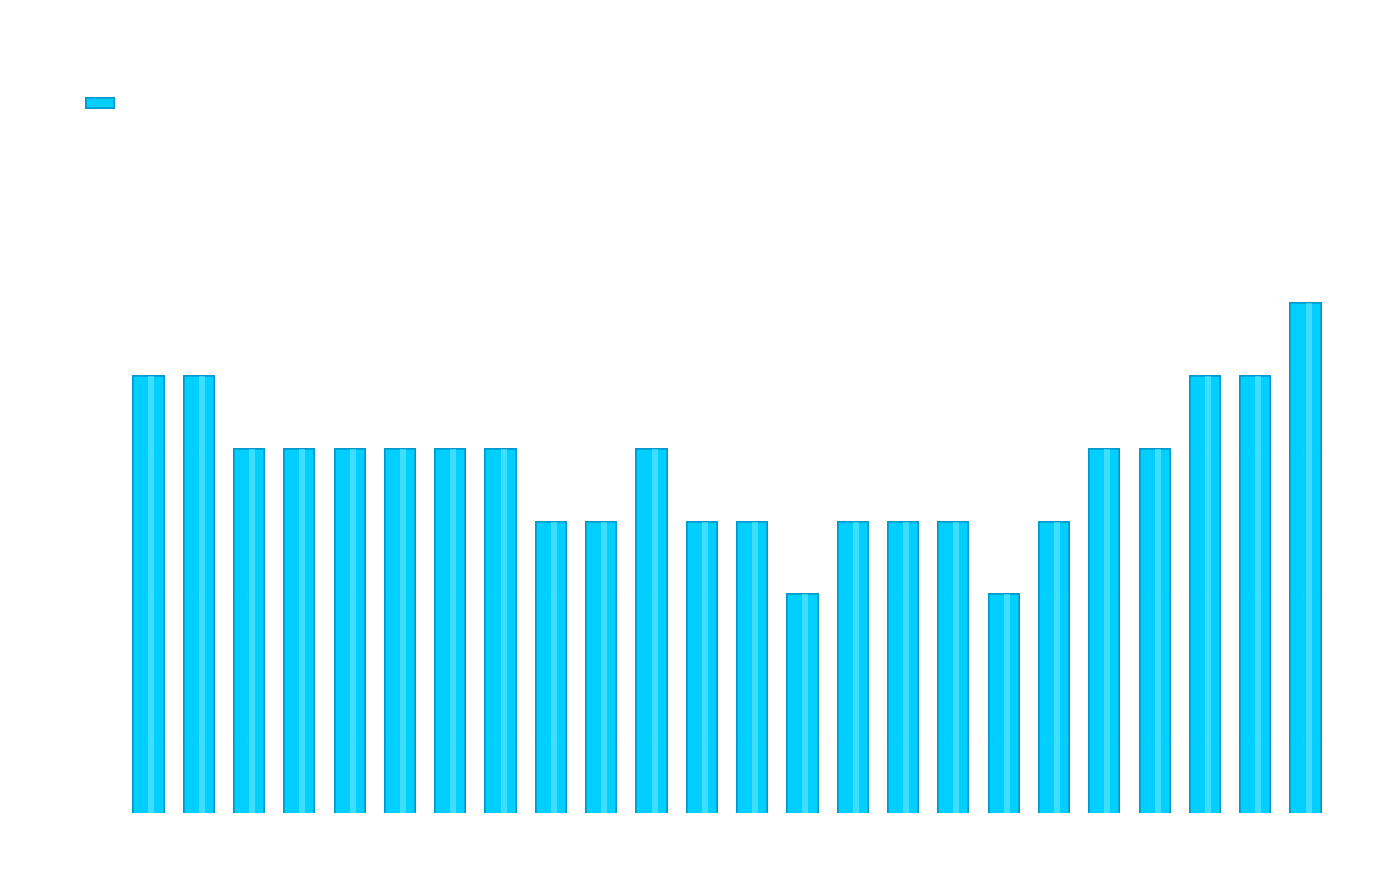

What is the average value?

1004